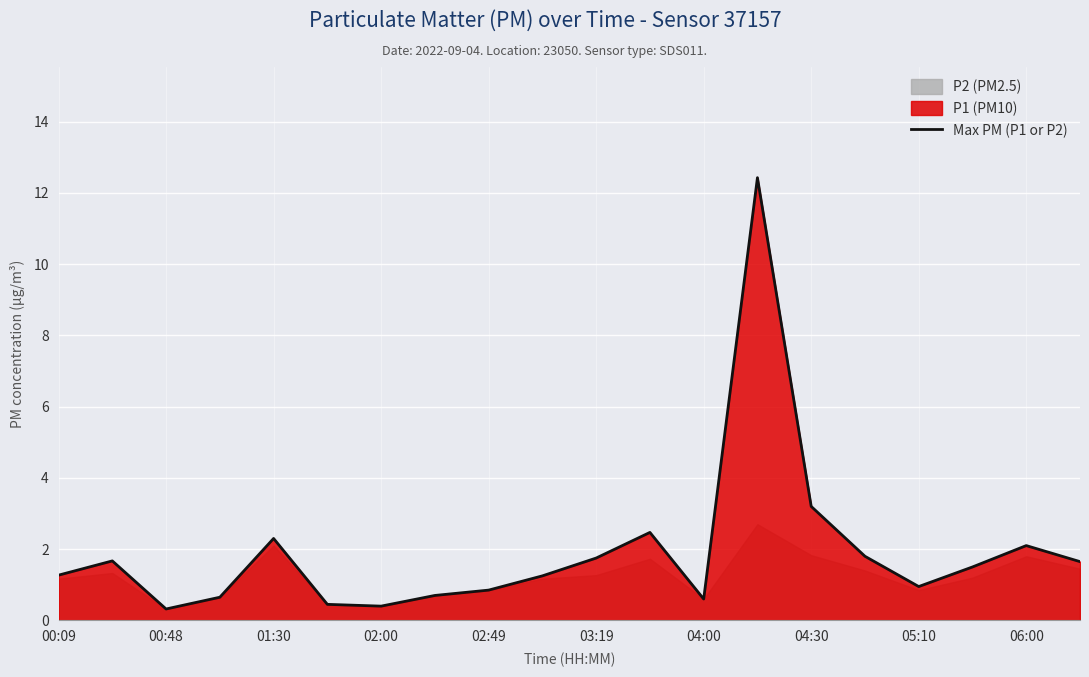

Is it true that Max PM (P1 or P2) equals 2.1 at 06:00?

True